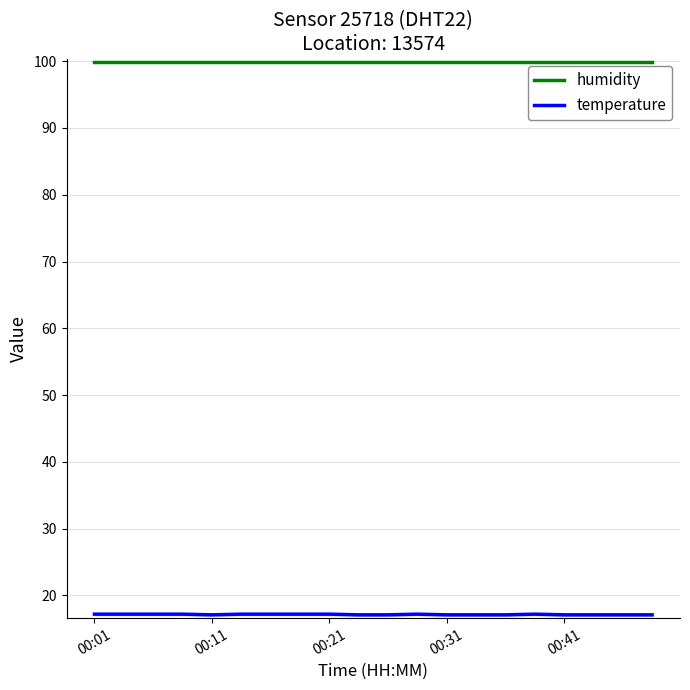

Does the chart have visible grid lines?

Yes